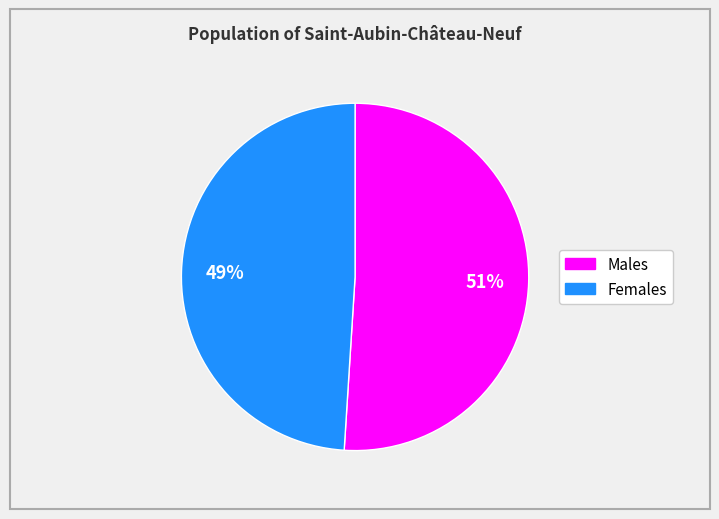

Is there a majority slice in this chart?

Yes